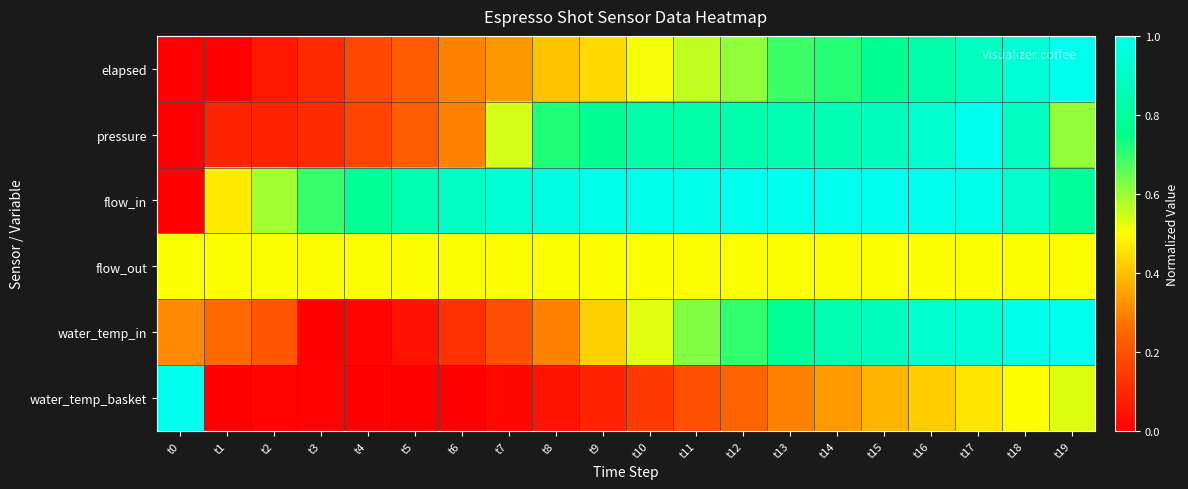

Reading right to left, extract all data points from this chart.

elapsed: t19=1.0	t18=0.9	t17=0.9	t16=0.8	t15=0.8	t14=0.7	t13=0.7	t12=0.6	t11=0.6	t10=0.5	t9=0.4	t8=0.4	t7=0.3	t6=0.3	t5=0.2	t4=0.2	t3=0.1	t2=0.1	t1=0.0	t0=0.0
pressure: t19=0.6	t18=0.9	t17=1.0	t16=0.9	t15=0.9	t14=0.9	t13=0.9	t12=0.8	t11=0.8	t10=0.8	t9=0.8	t8=0.7	t7=0.5	t6=0.3	t5=0.2	t4=0.2	t3=0.1	t2=0.1	t1=0.1	t0=0.0
flow_in: t19=0.8	t18=0.9	t17=1.0	t16=1.0	t15=1.0	t14=1.0	t13=1.0	t12=1.0	t11=1.0	t10=1.0	t9=1.0	t8=1.0	t7=0.9	t6=0.9	t5=0.8	t4=0.8	t3=0.7	t2=0.6	t1=0.5	t0=0.0
flow_out: t19=0.5	t18=0.5	t17=0.5	t16=0.5	t15=0.5	t14=0.5	t13=0.5	t12=0.5	t11=0.5	t10=0.5	t9=0.5	t8=0.5	t7=0.5	t6=0.5	t5=0.5	t4=0.5	t3=0.5	t2=0.5	t1=0.5	t0=0.5
water_temp_in: t19=1.0	t18=1.0	t17=0.9	t16=0.9	t15=0.9	t14=0.9	t13=0.8	t12=0.7	t11=0.6	t10=0.5	t9=0.4	t8=0.3	t7=0.2	t6=0.1	t5=0.0	t4=0.0	t3=0.0	t2=0.2	t1=0.3	t0=0.3
water_temp_basket: t19=0.5	t18=0.5	t17=0.5	t16=0.4	t15=0.4	t14=0.3	t13=0.3	t12=0.2	t11=0.2	t10=0.1	t9=0.1	t8=0.1	t7=0.0	t6=0.0	t5=0.0	t4=0.0	t3=0.0	t2=0.0	t1=0.0	t0=1.0